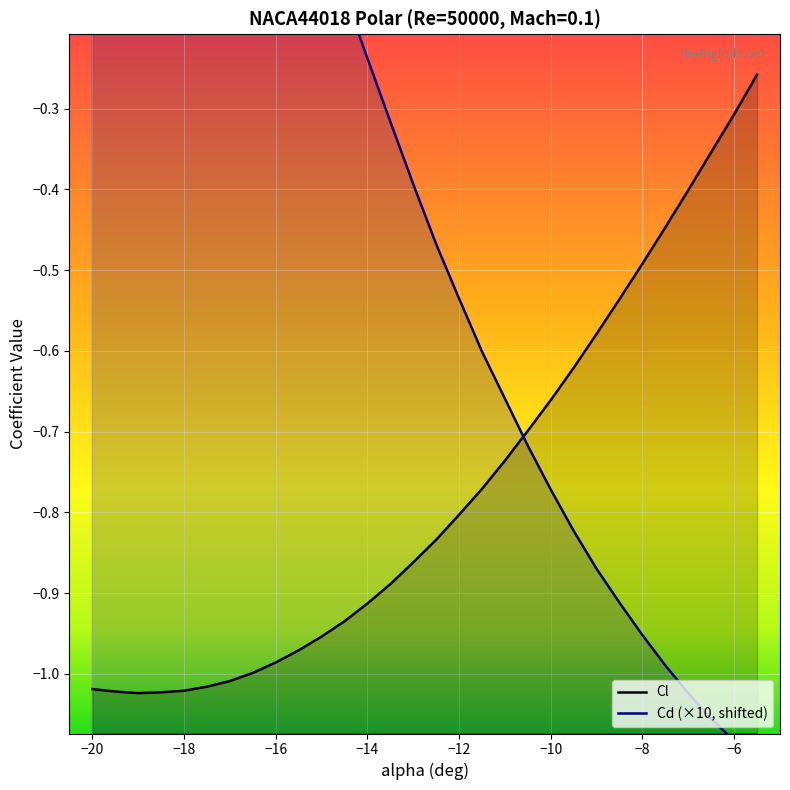

What is the lowest value of the Cd series?

-1.1